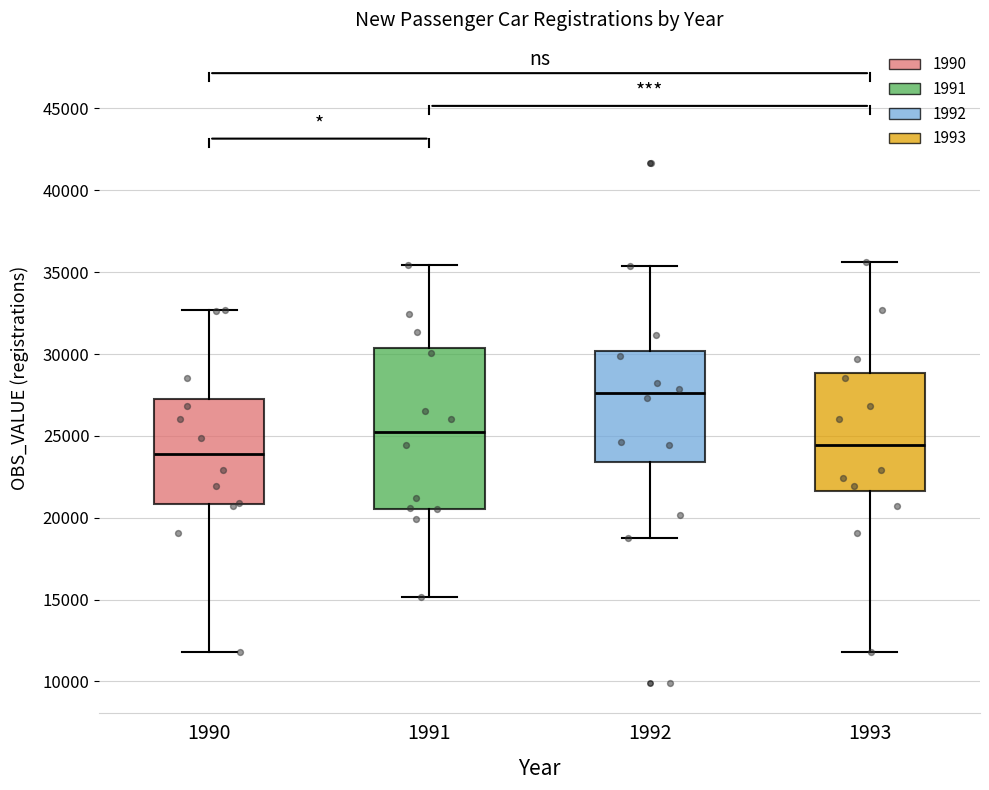

Which box's median line is the lowest?

1990